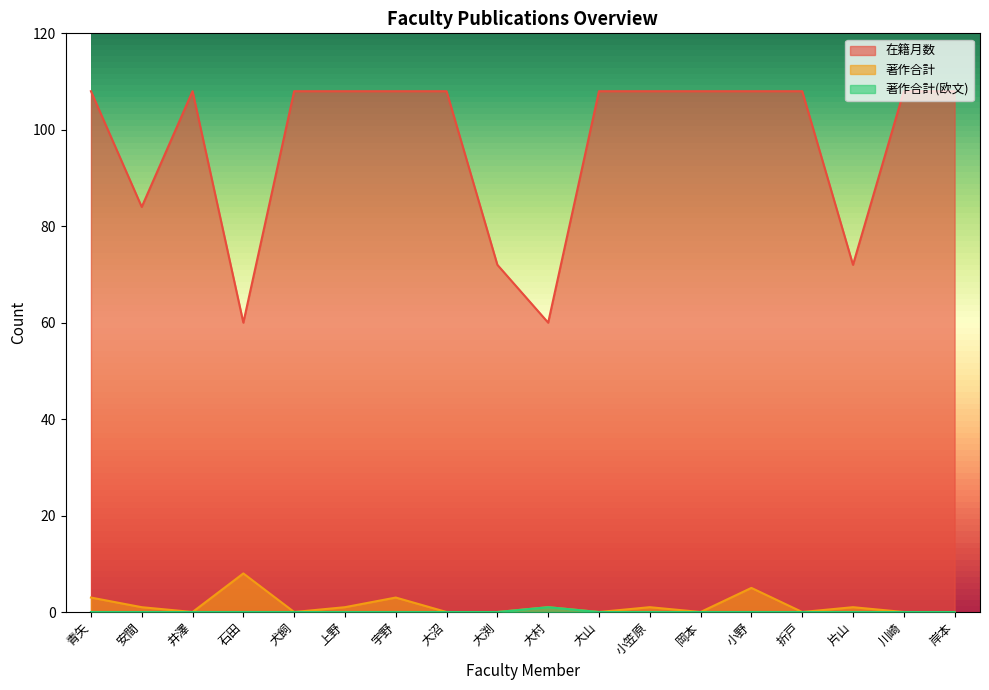

What is the sum of all 著作合計 values?

24